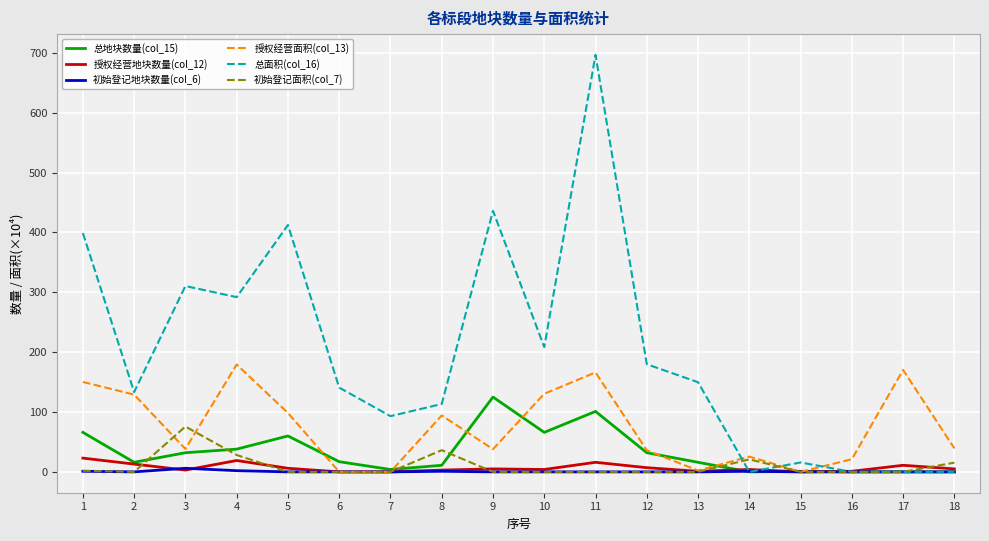

The value of 总地块数量(col_15) at 9 is 125.0. True or false?

True